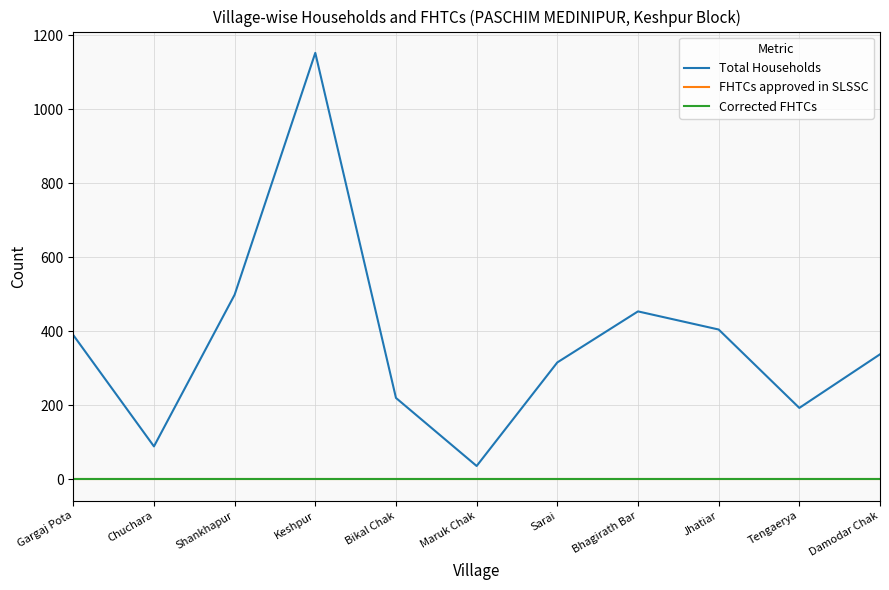

Between Shankhapur and Sarai, which series saw the biggest shift?

Total Households